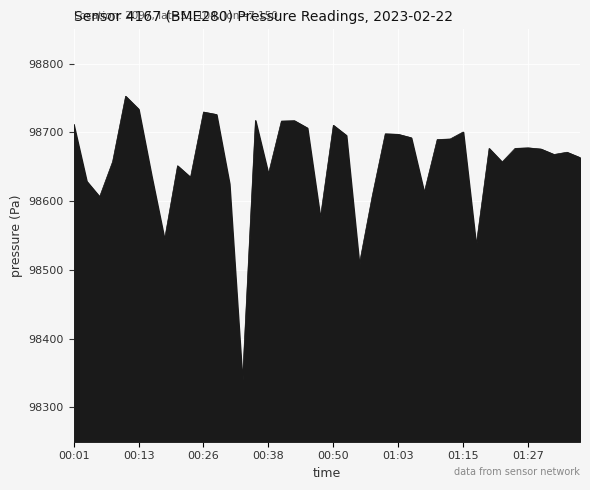

What is the difference between the maximum and minimum values?

414.8